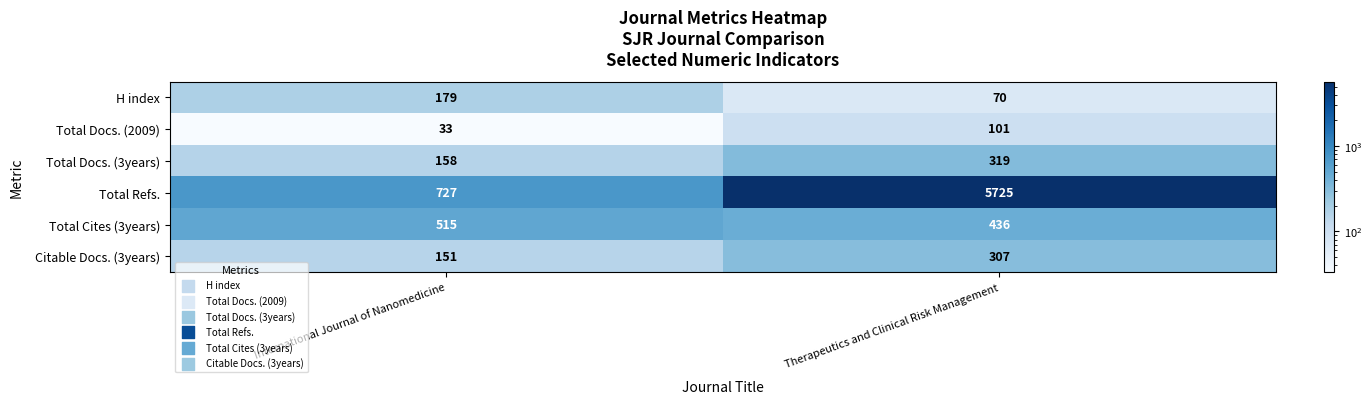

What is the sum of the Total Cites (3years) values at International Journal of Nanomedicine and Therapeutics and Clinical Risk Management?

951